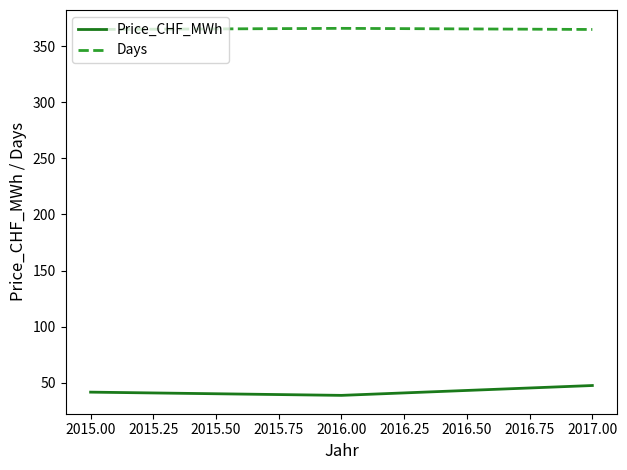

How many series are shown in this chart?

2